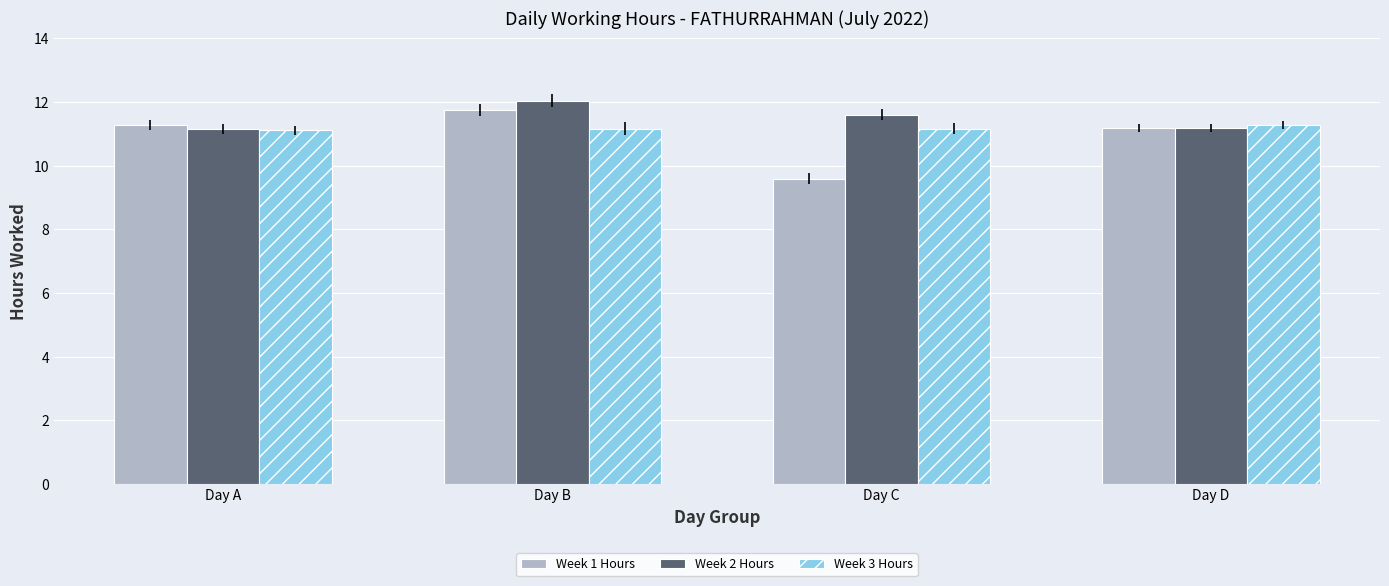

The Week 3 Hours series shows 11.1 at Day A. True or false?

True